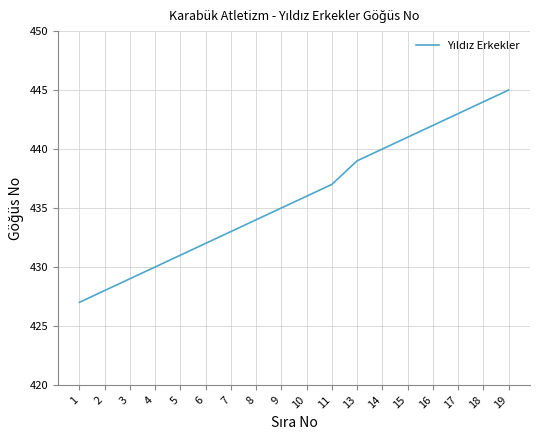

True or false: the data shows 307 at 13.

False